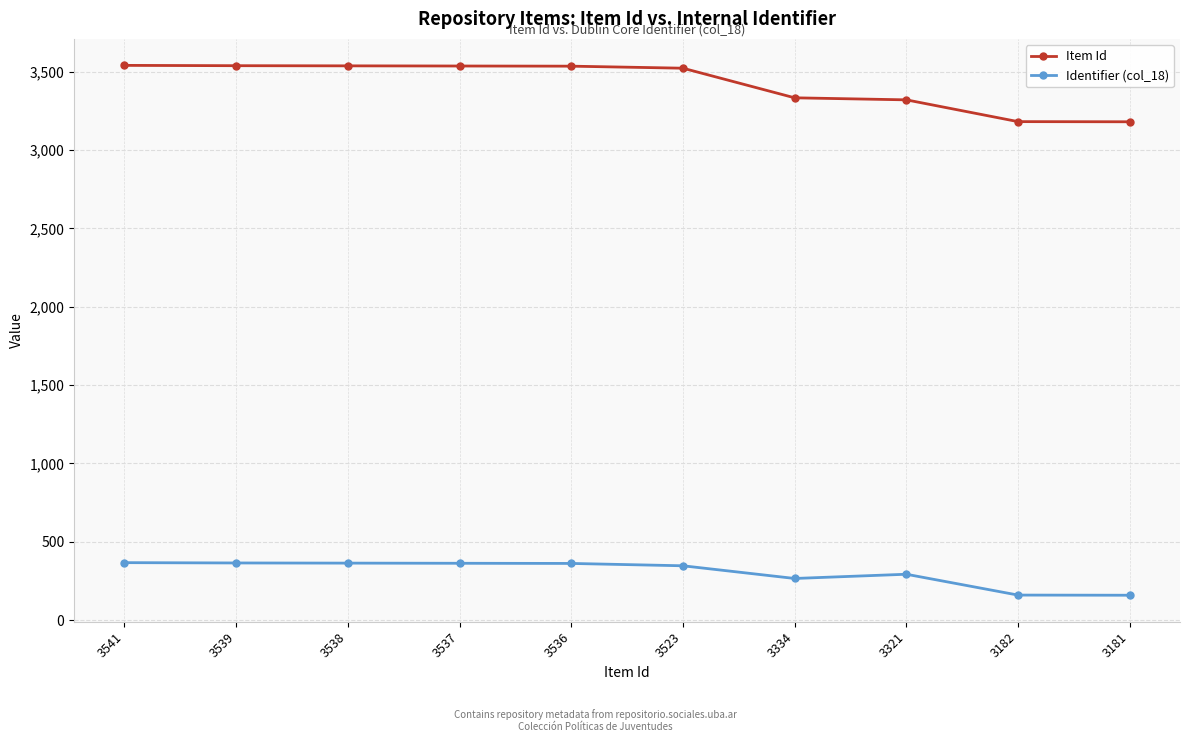

True or false: Identifier (col_18) has a value of 547 at 3537.

False